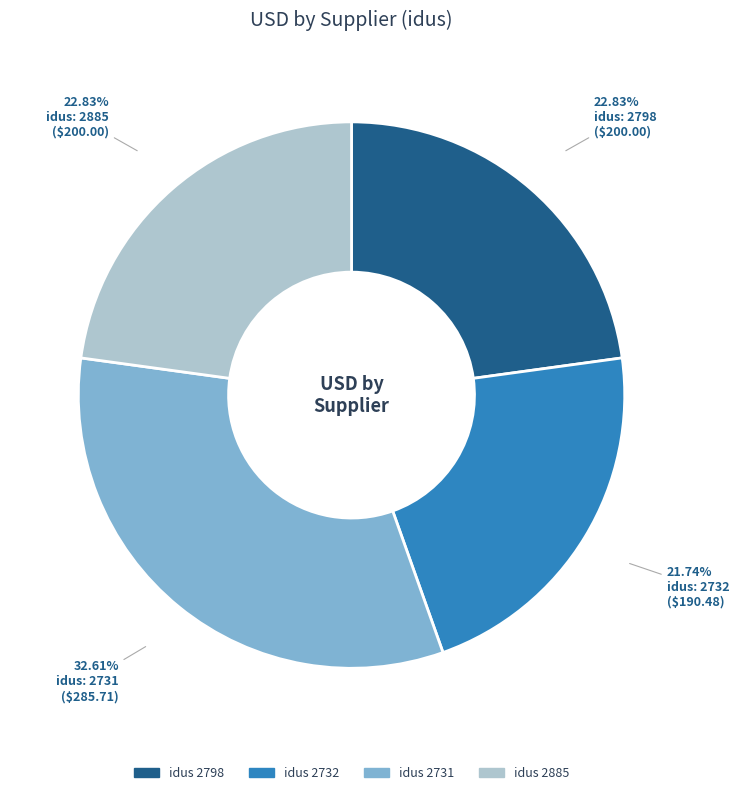

How many segments does this pie chart have?

4